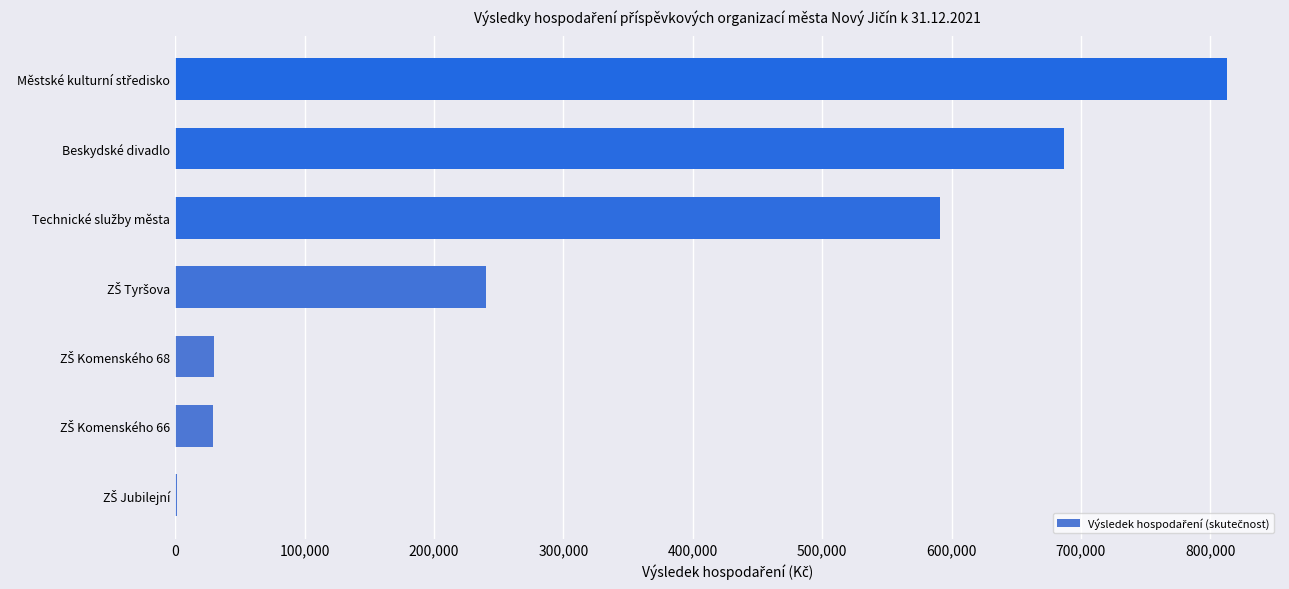

What is the sum of all values?

2392256.8